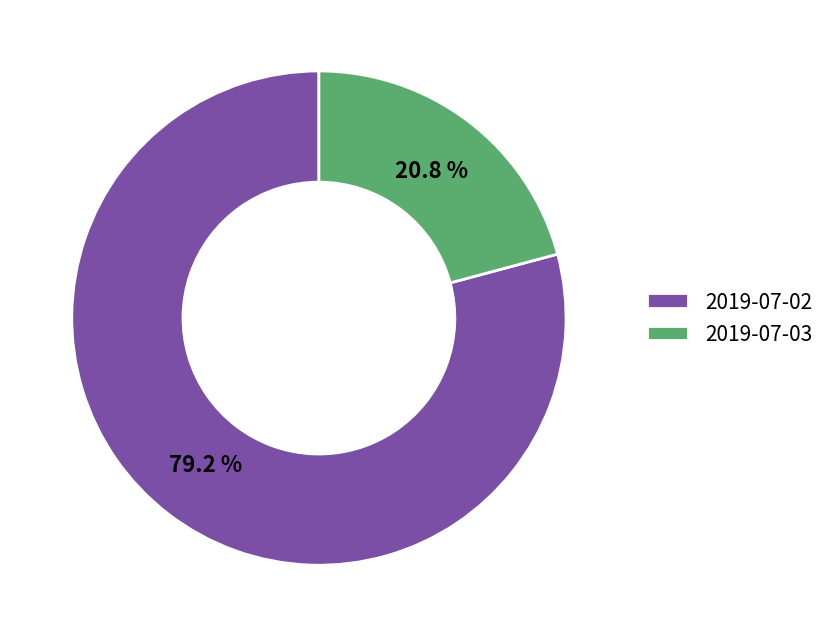

Count the number of slices in the pie.

2